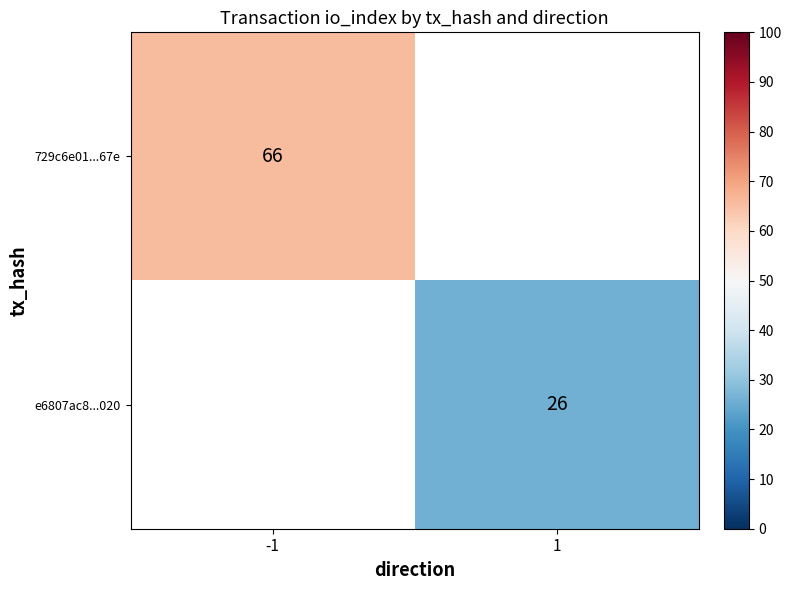

True or false: e6807ac8...020 has a value of 35 at 1.

False